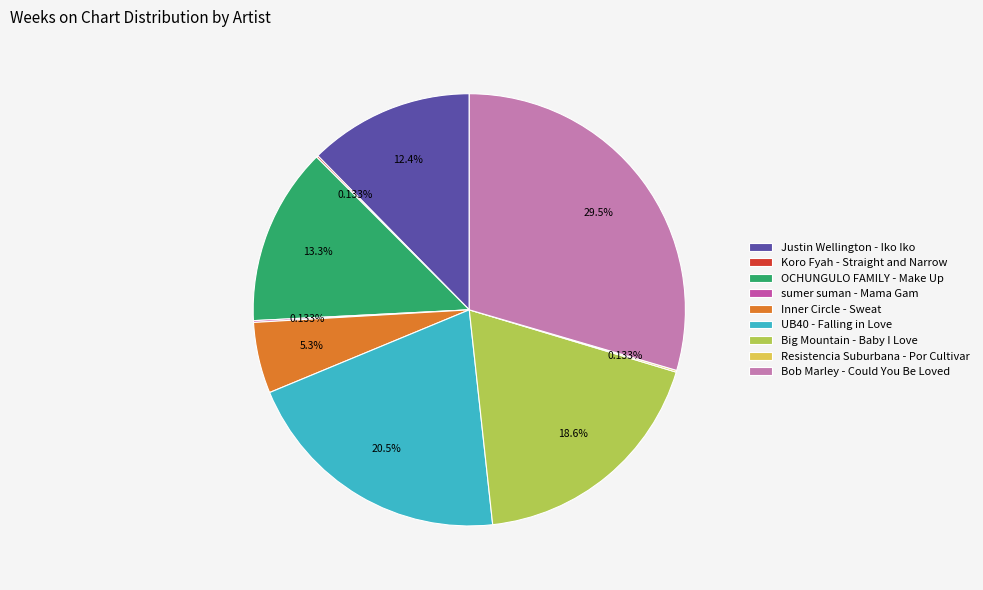

Which slice is the largest?

Bob Marley - Could You Be Loved